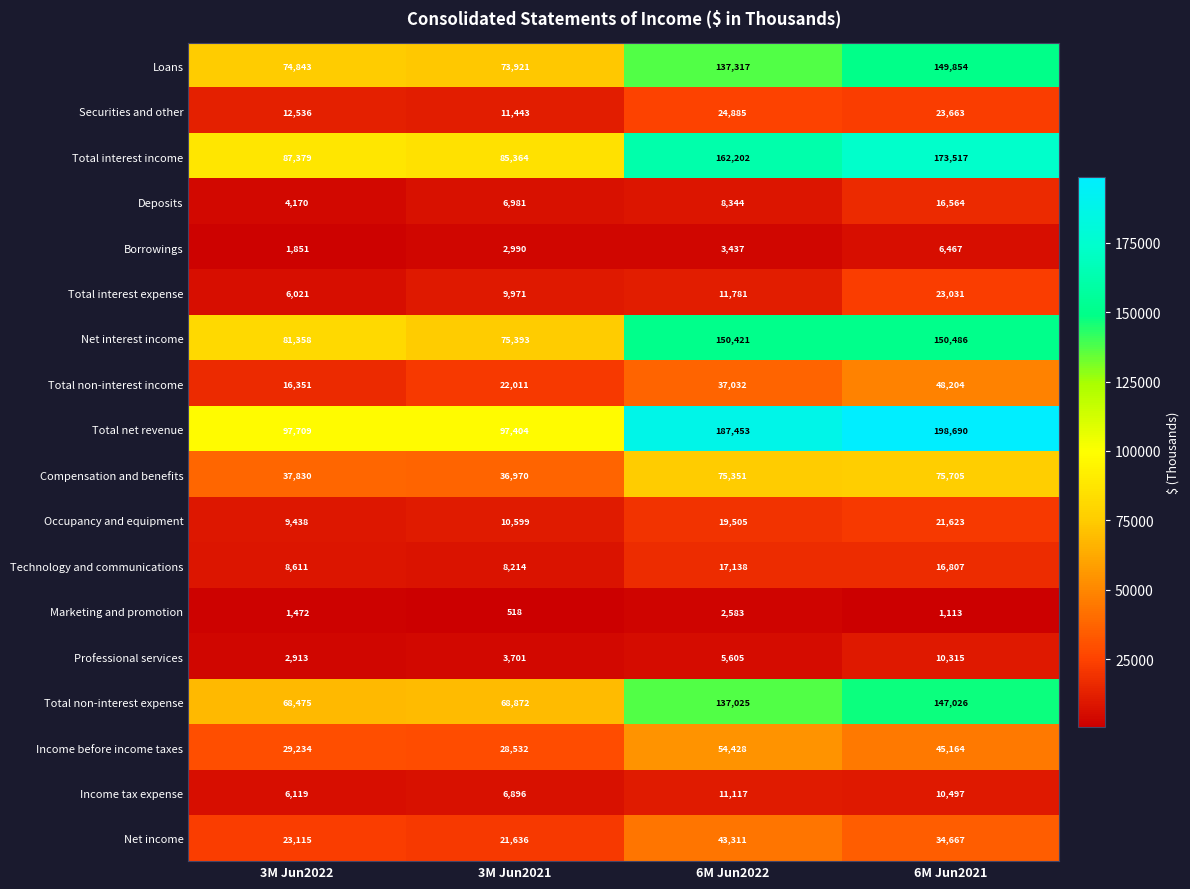

Which label corresponds to the largest value in the chart?

6M Jun2021